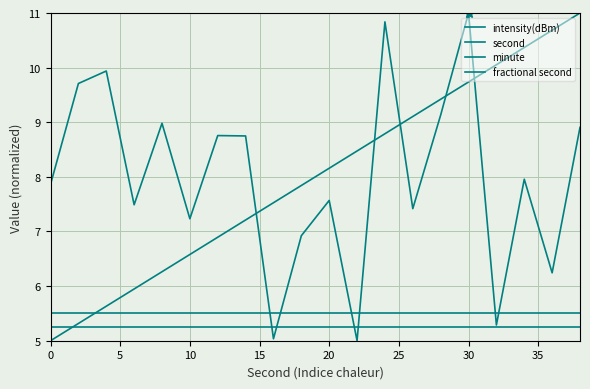

How many lines are shown in the chart?

4